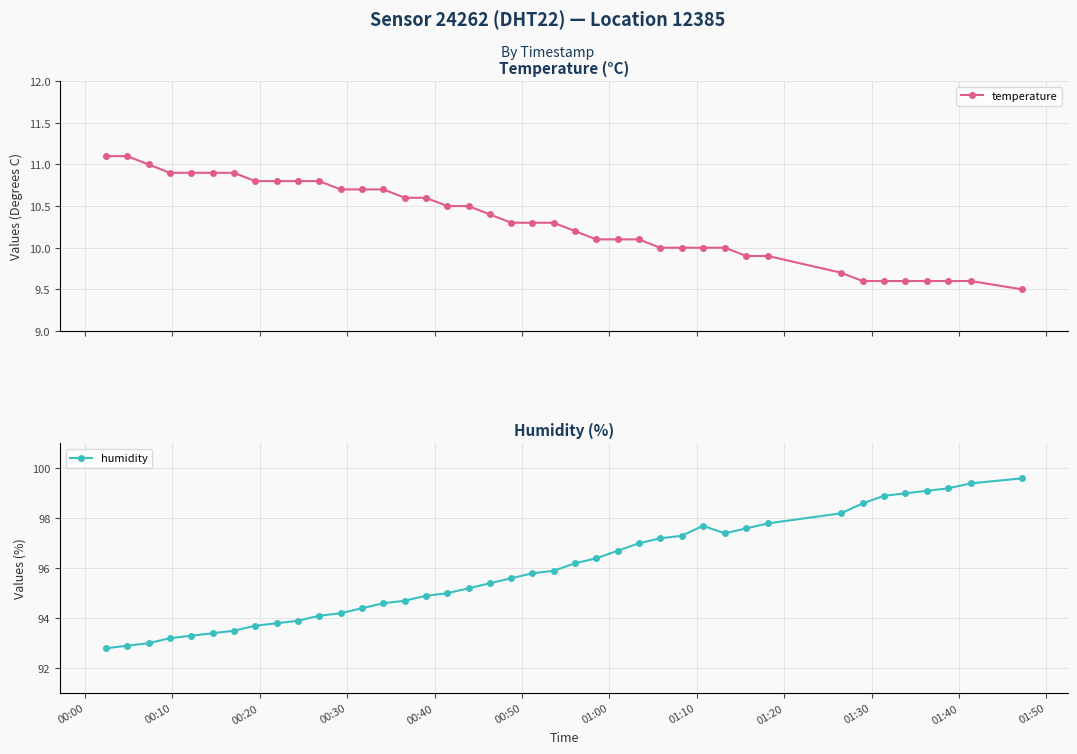

What is the maximum value for humidity?

99.6